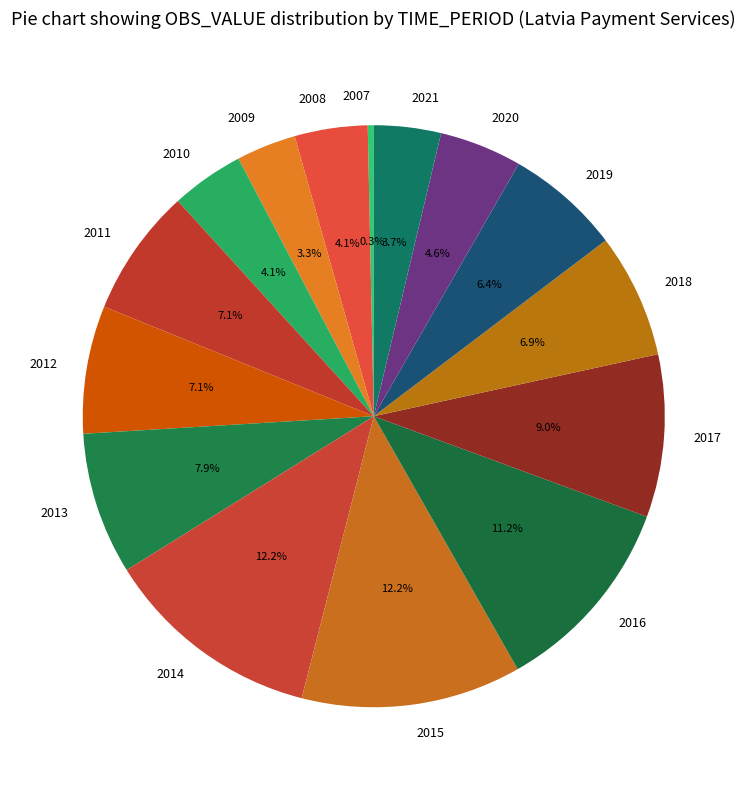

What is the smallest slice in the pie chart?

2007